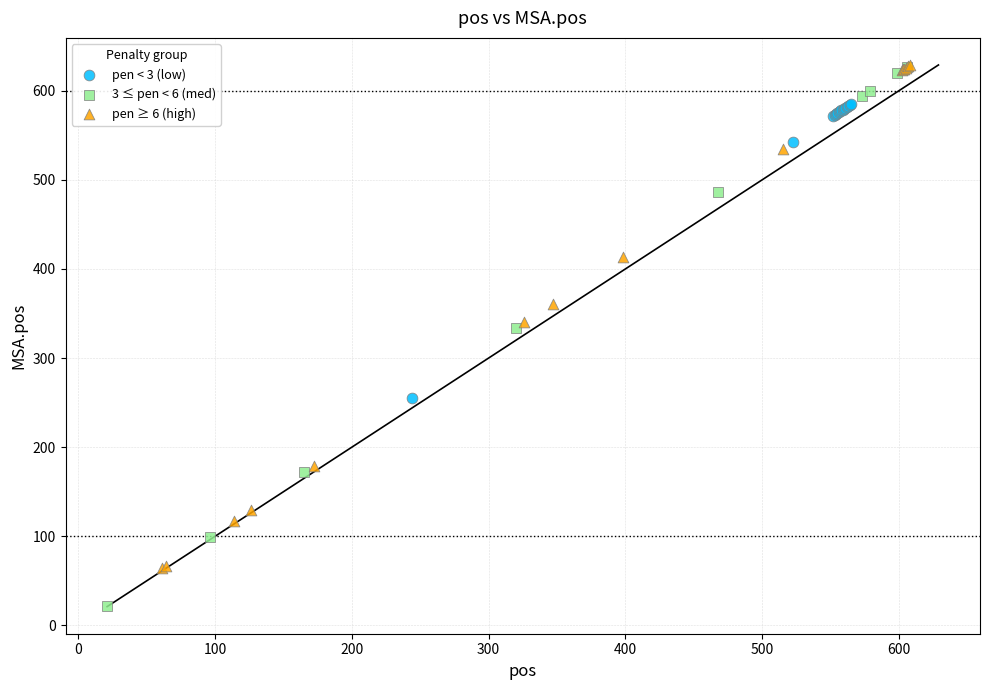

Which series reaches the minimum Y coordinate?

3 ≤ pen < 6 (med)